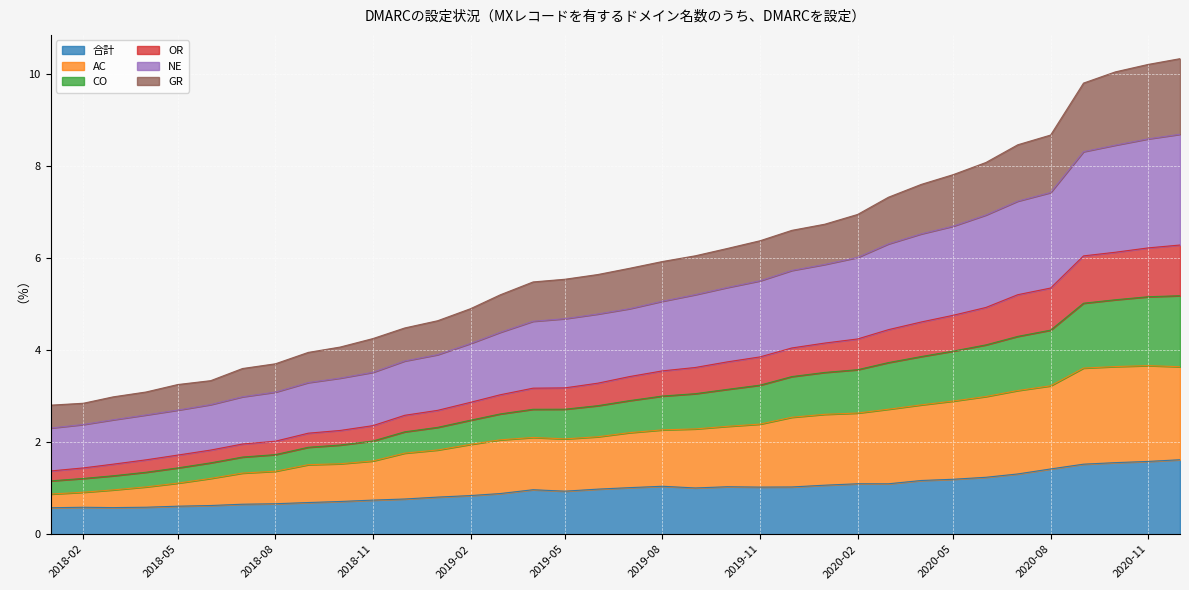

What is the minimum value for 合計?

0.6